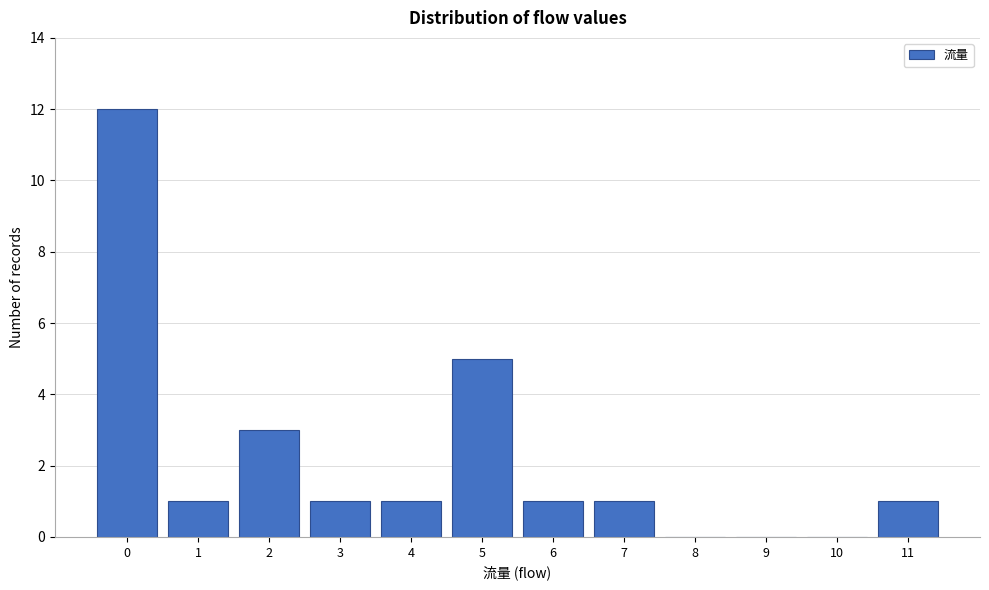

Reading left to right, transcribe this chart: for each bar, give the range it covers on the x-axis and its height. The values are not printed on the chart, so give them approximately, as read against the axis.

-0.5 to 0.5: 12
0.5 to 1.5: 1
1.5 to 2.5: 3
2.5 to 3.5: 1
3.5 to 4.5: 1
4.5 to 5.5: 5
5.5 to 6.5: 1
6.5 to 7.5: 1
7.5 to 8.5: 0
8.5 to 9.5: 0
9.5 to 10.5: 0
10.5 to 11.5: 1